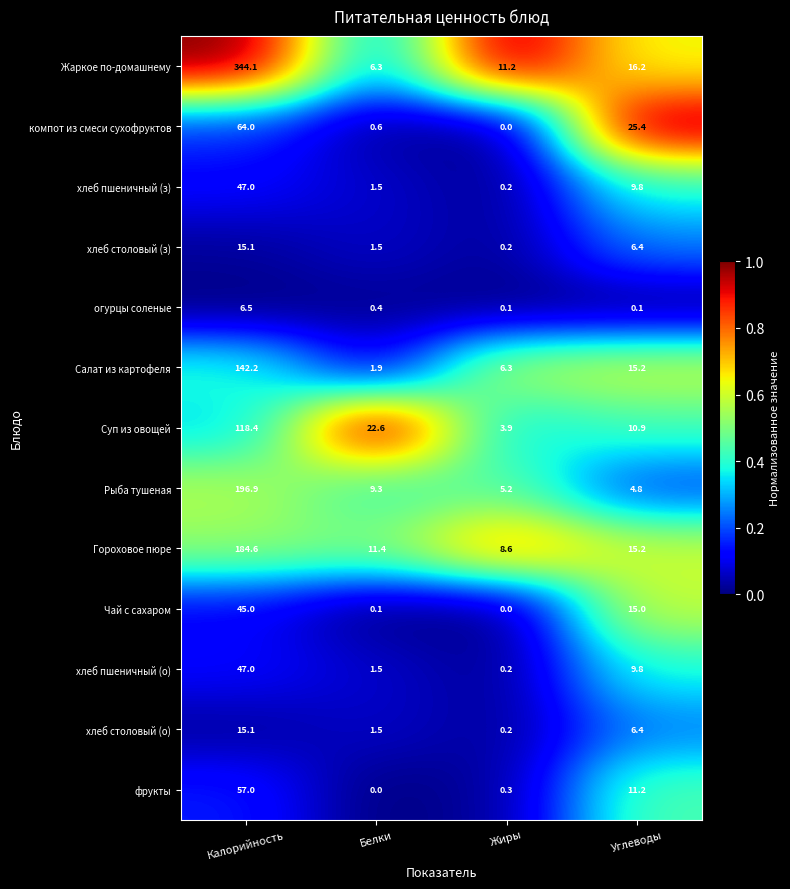

At which label does Гороховое пюре first exceed 15?

Калорийность